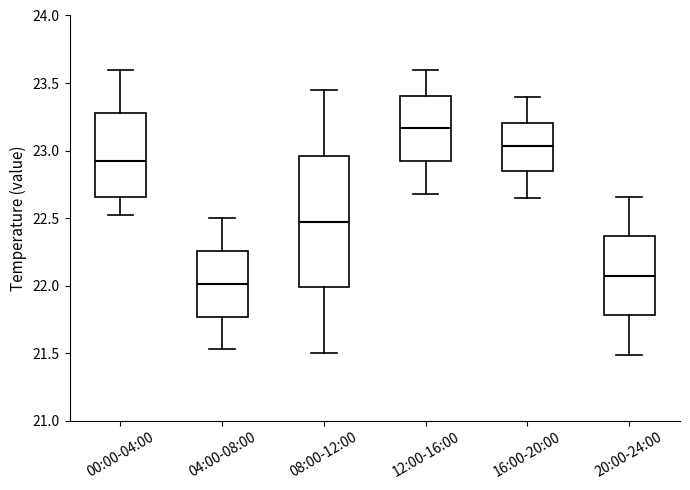

Reading left to right, read every box against the y-axis: the position of its median line, the range the box covers, and the ends of its whiskers. The values are not printed on the chart, so give them approximately, as read against the axis.

00:00-04:00: median 22.90, box 22.65 to 23.30, whiskers 22.50 to 23.60
04:00-08:00: median 22.00, box 21.75 to 22.25, whiskers 21.55 to 22.50
08:00-12:00: median 22.50, box 22.00 to 22.95, whiskers 21.50 to 23.45
12:00-16:00: median 23.15, box 22.90 to 23.40, whiskers 22.70 to 23.60
16:00-20:00: median 23.05, box 22.85 to 23.20, whiskers 22.65 to 23.40
20:00-24:00: median 22.10, box 21.80 to 22.35, whiskers 21.50 to 22.65